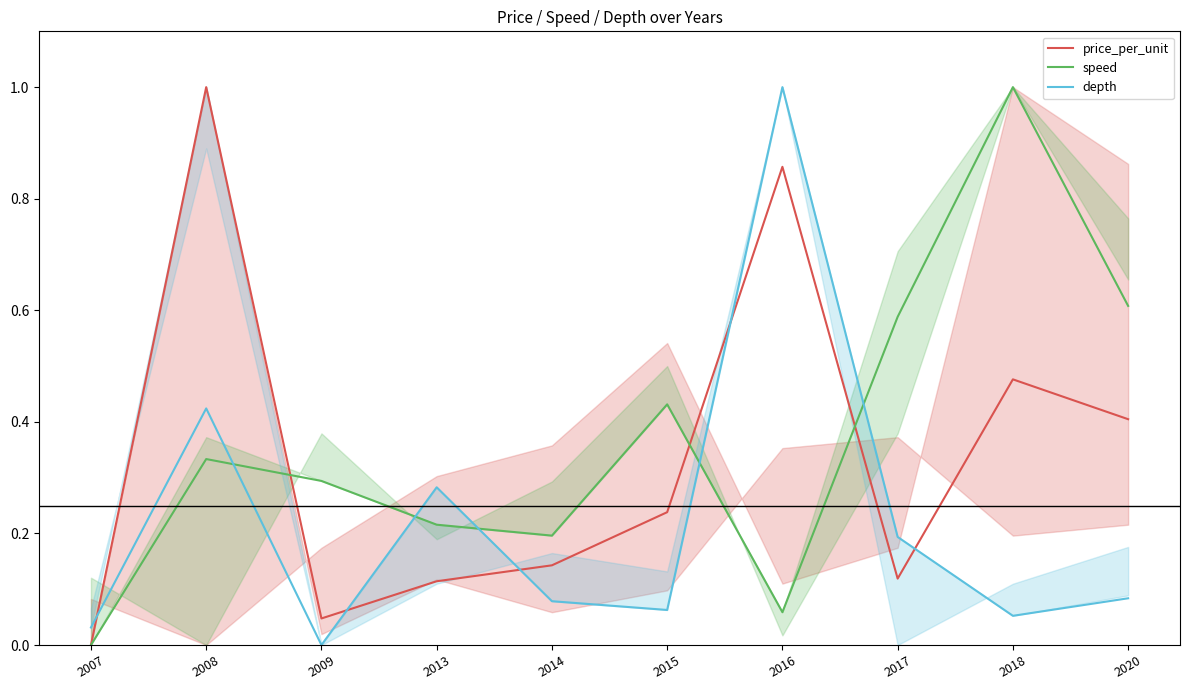

What is the average value of the price_per_unit series?

0.3